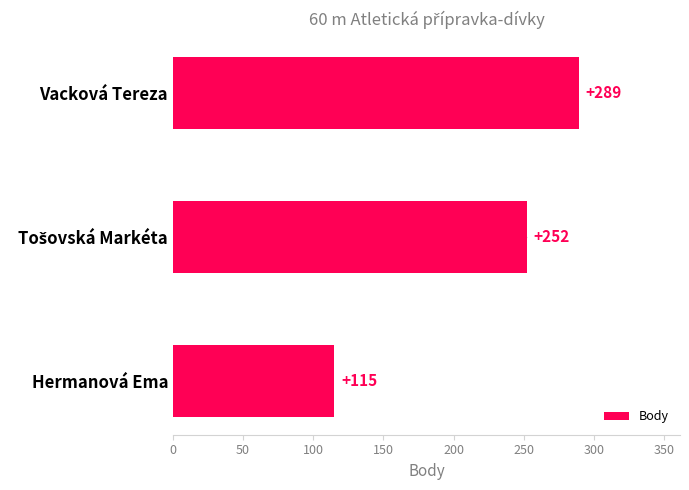

Reading top to bottom, extract all data points from this chart.

289	252	115